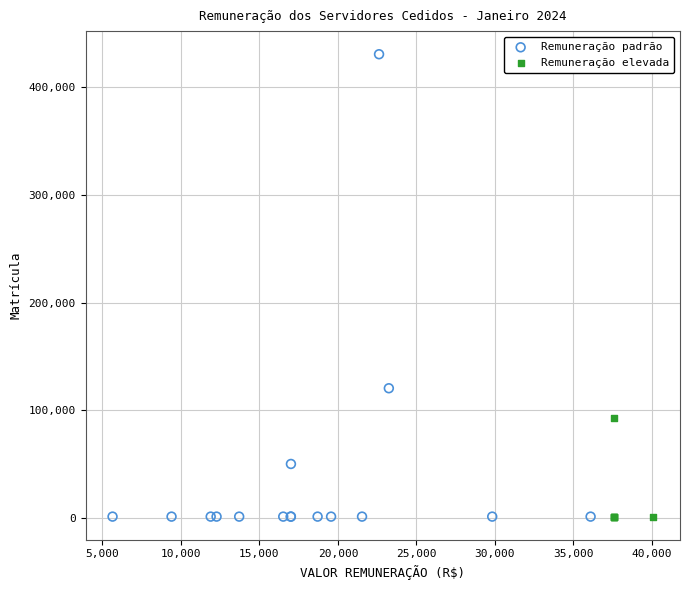

Which series has the widest spread of Y values?

Remuneração padrão